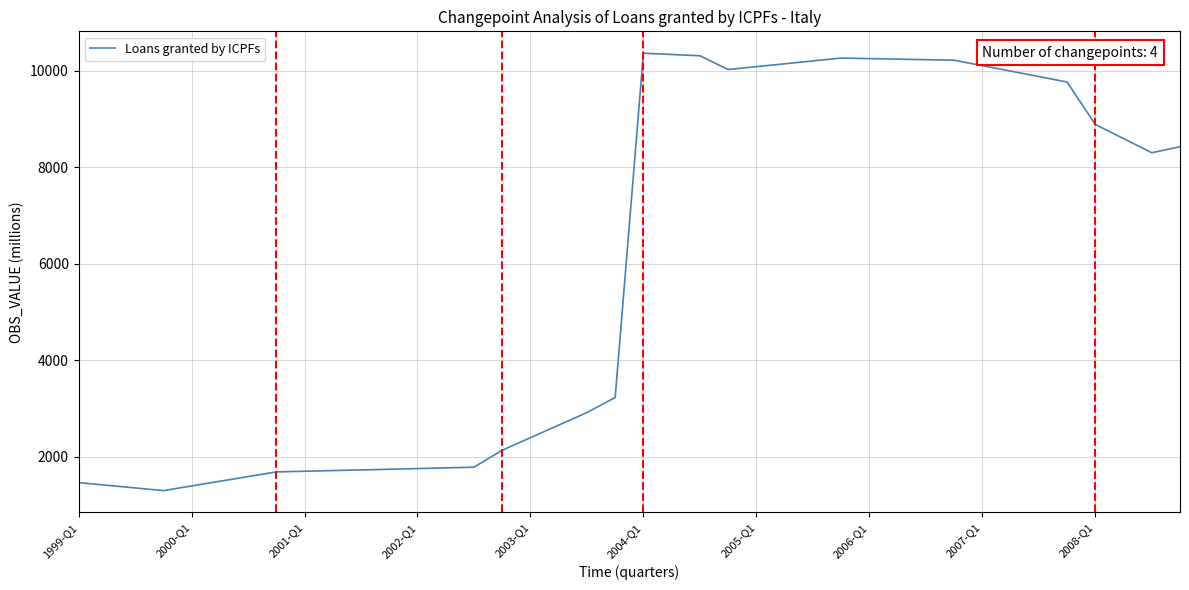

What is the greatest value displayed?

10365